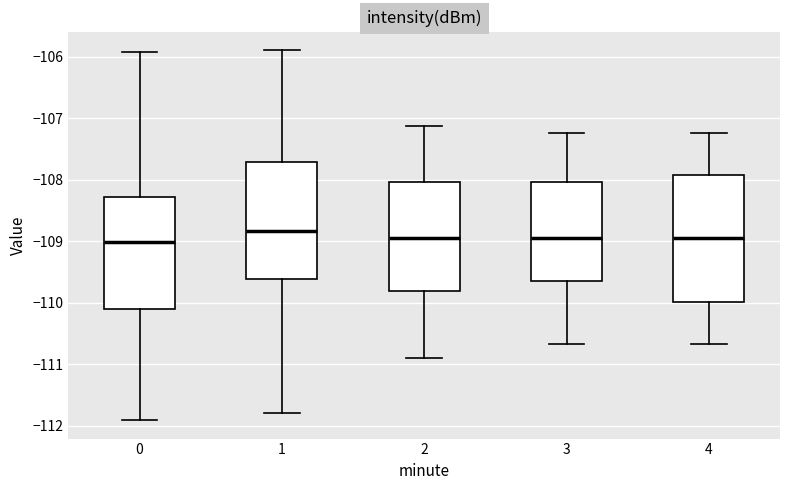

Reading left to right, transcribe this box plot: for each box, give where its median line is, the range the box spans, and where its two whiskers end, as read against the y-axis. The values are not printed on the chart, so give them approximately, as read against the axis.

0: median -109.0, box -110.1 to -108.3, whiskers -111.9 to -105.9
1: median -108.8, box -109.6 to -107.7, whiskers -111.8 to -105.9
2: median -109.0, box -109.8 to -108.0, whiskers -110.9 to -107.1
3: median -109.0, box -109.7 to -108.0, whiskers -110.7 to -107.2
4: median -109.0, box -110.0 to -107.9, whiskers -110.7 to -107.2